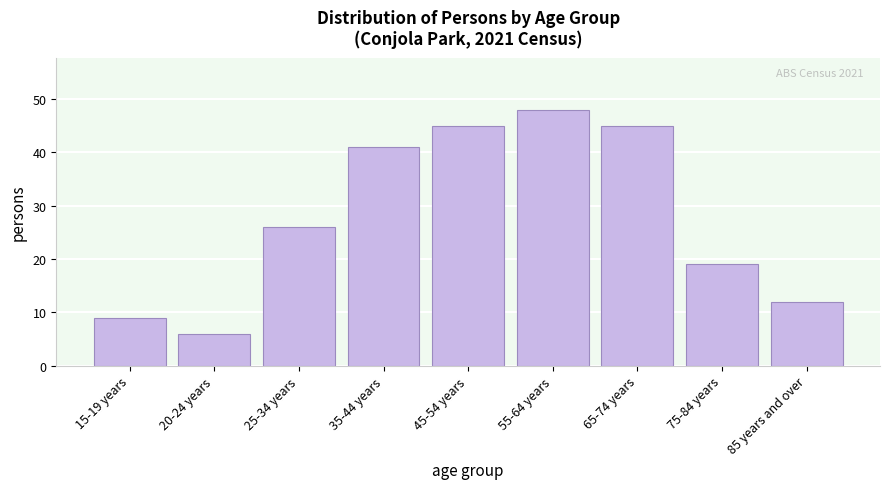

Reading right to left, list all the values displayed in this chart.

12	19	45	48	45	41	26	6	9